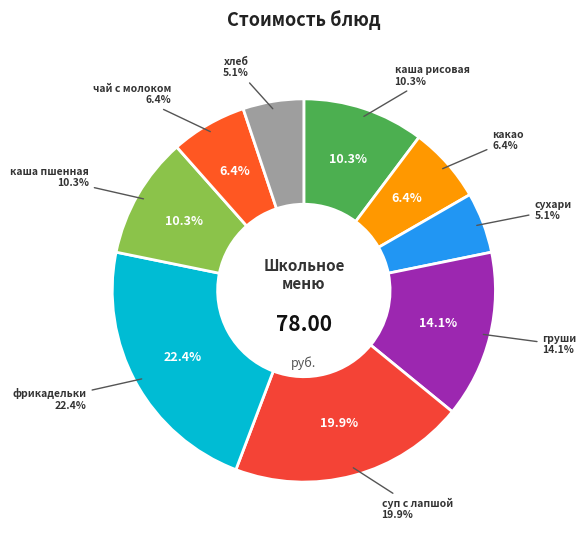

True or false: каша рисовая accounts for 1% of the total.

False